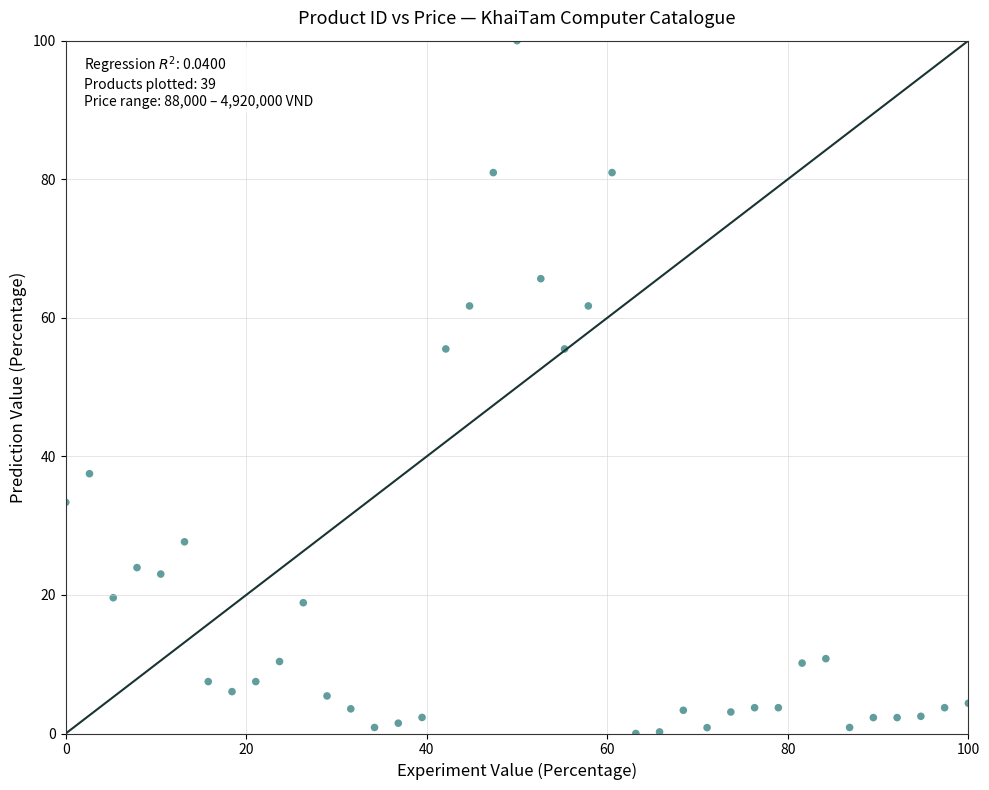

What is the range of X values (max minus min)?

100.0